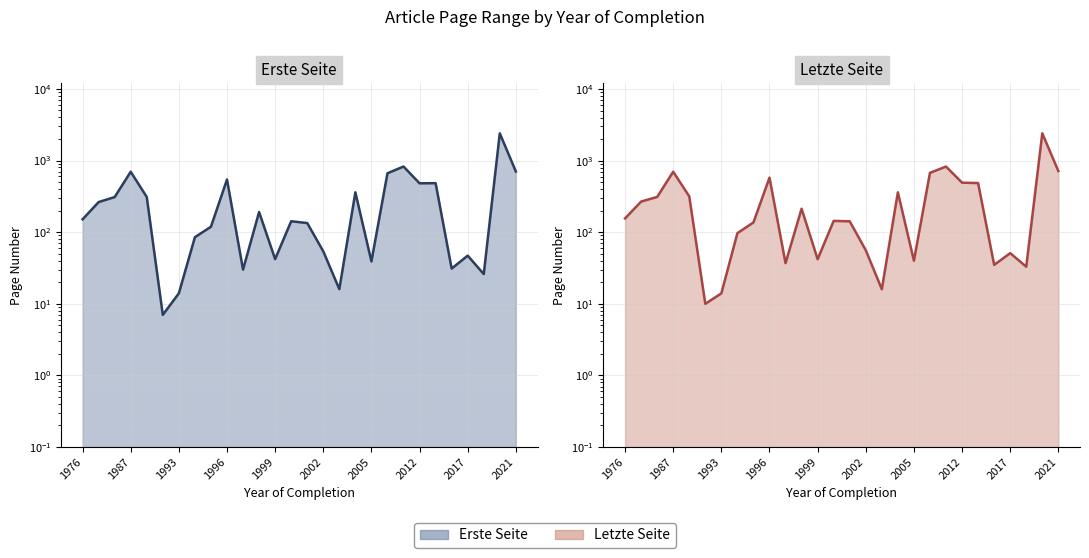

True or false: Letzte Seite line and Erste Seite line intersect in this chart.

False